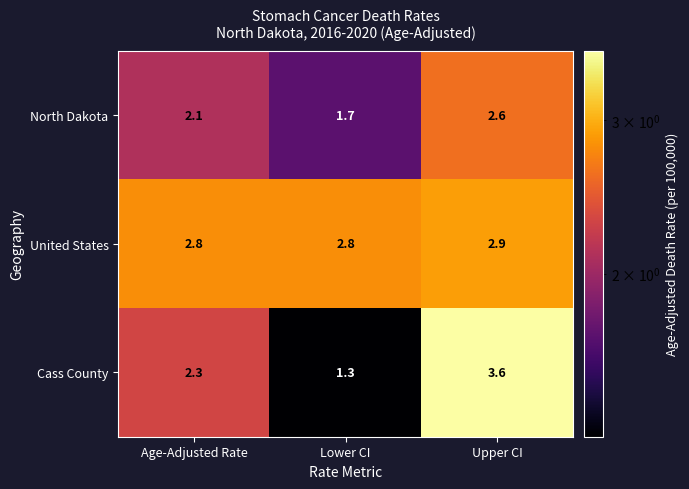

Rank the series at Upper CI from lowest to highest value.

North Dakota, United States, Cass County